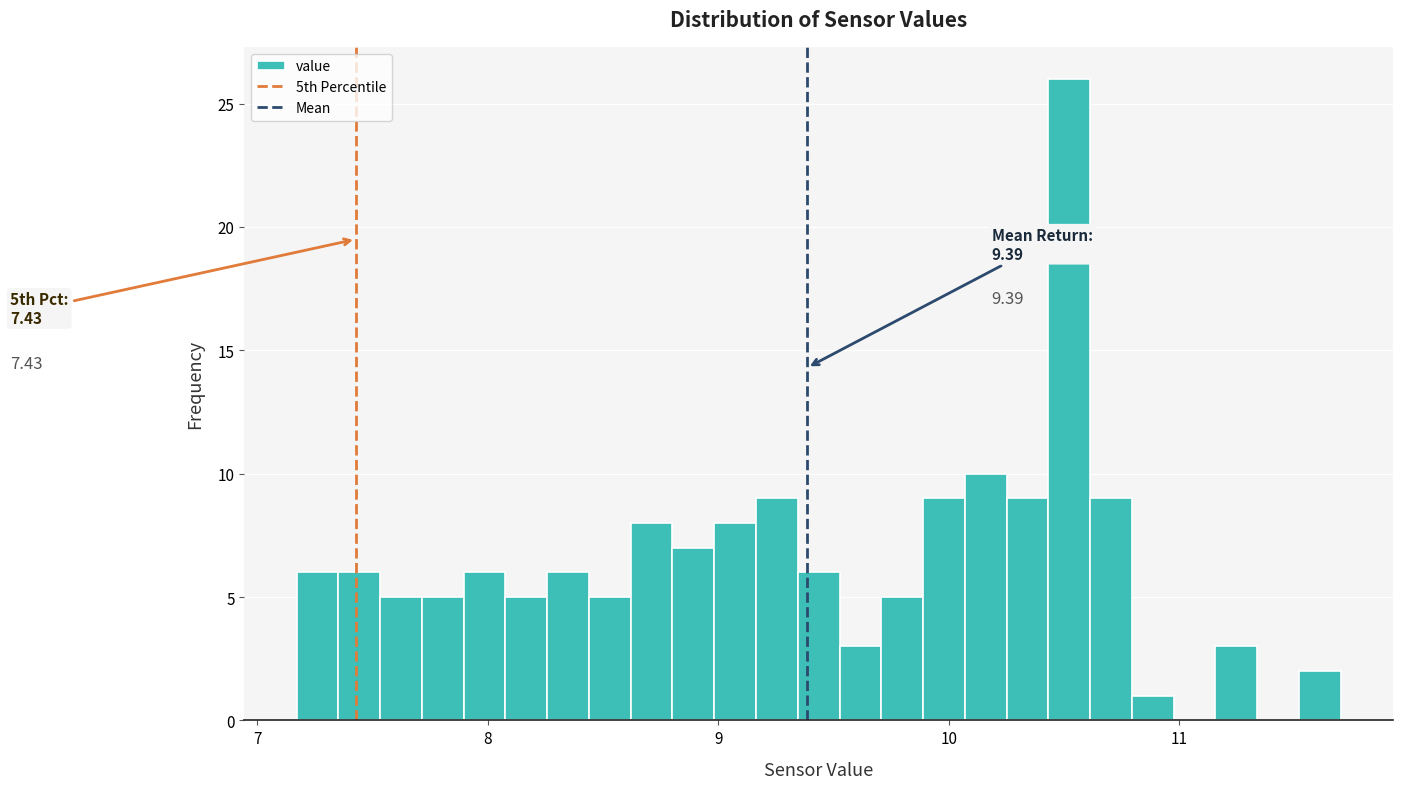

Around what value on the x-axis is the tallest bar? Give the approximate position of its centre, as read against the axis.

10.5